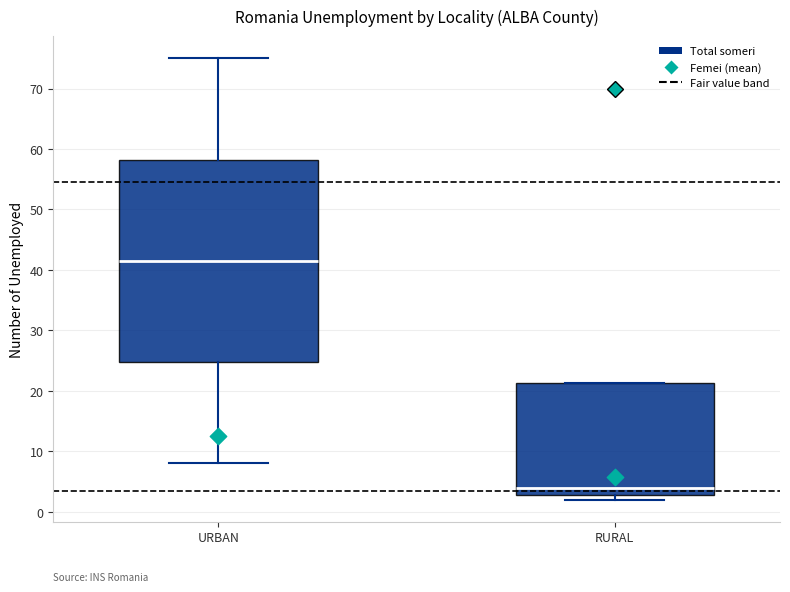

Which box's median line is the highest?

URBAN